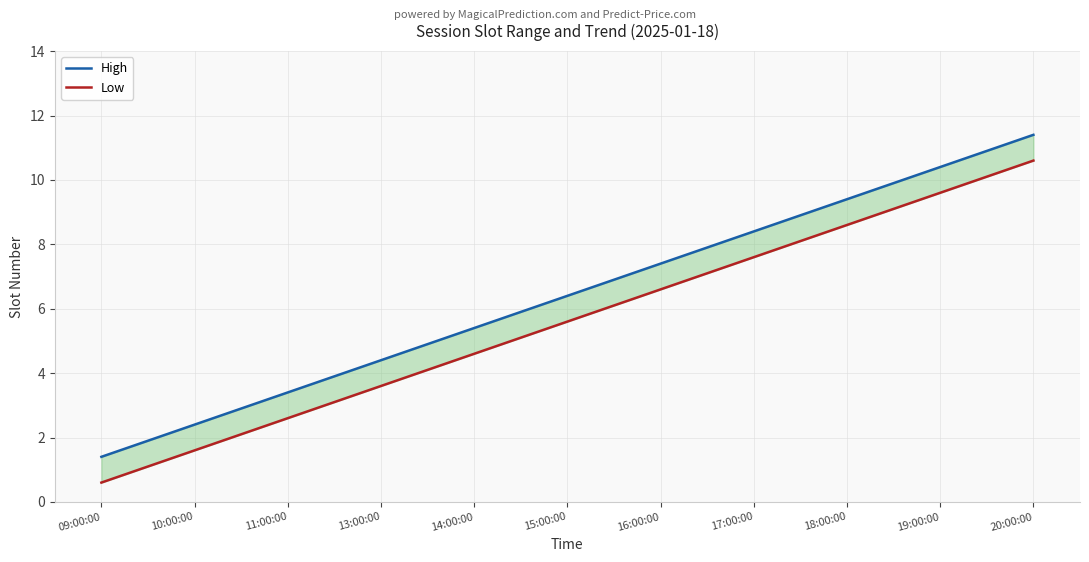

What is the label of the 11th point from the left?

20:00:00